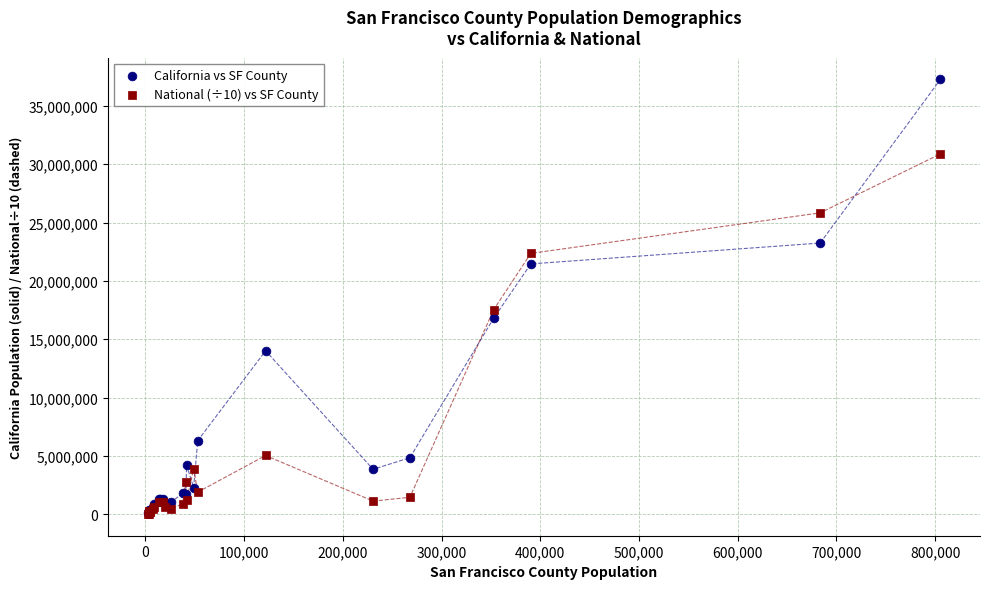

Across all series, what Y value is closest to 18646098?

17513491.6